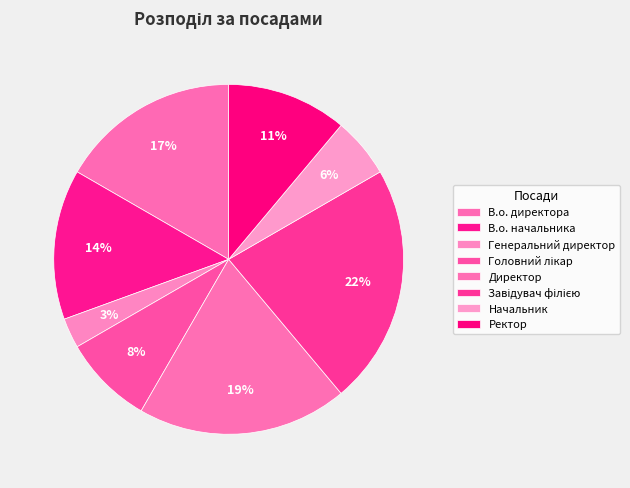

Do В.о. директора and Генеральний директор together represent more than half of the pie?

No